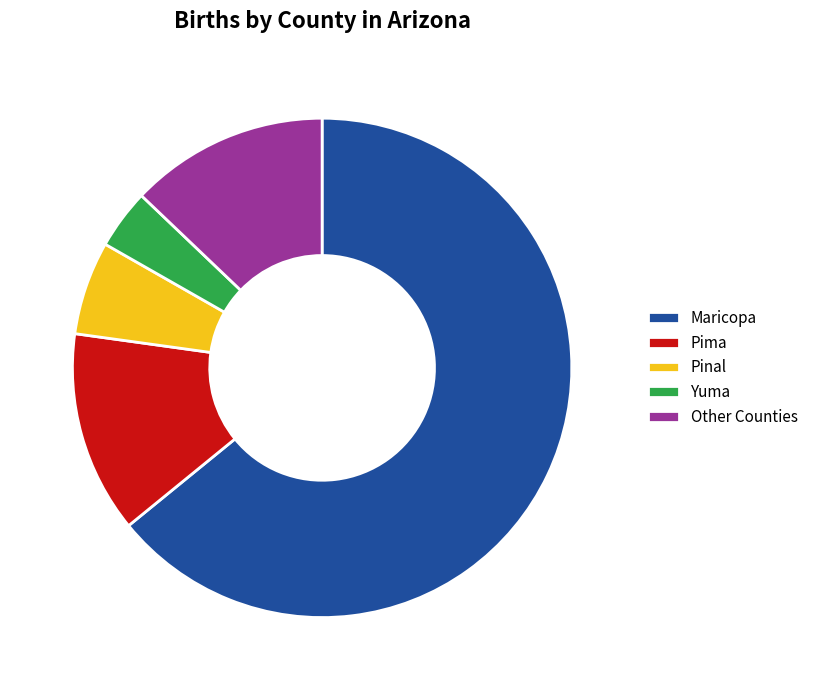

Combined, do Pinal and Maricopa account for over 50%?

Yes